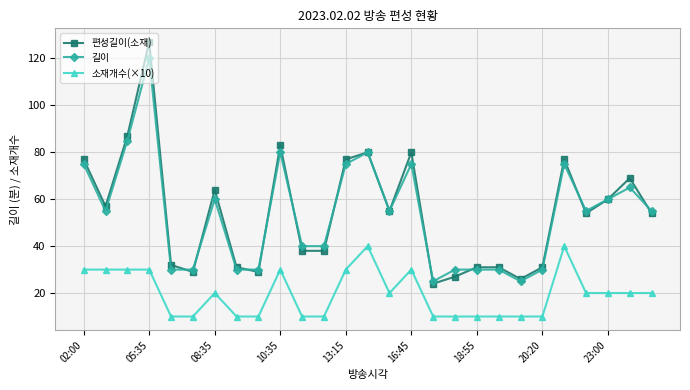

Is this an area chart (filled region under the line)?

No